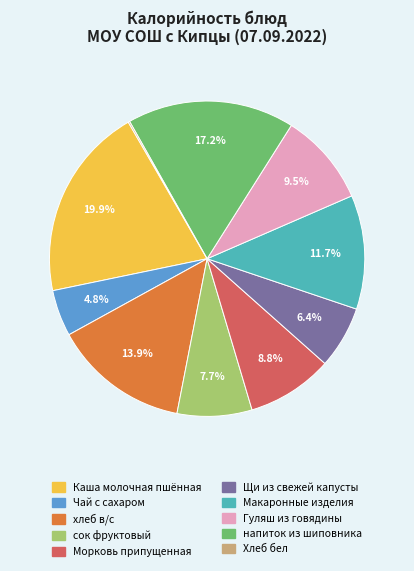

Approximately how many times larger is the value at напиток из шиповника compared to Каша молочная пшённая?

0.9